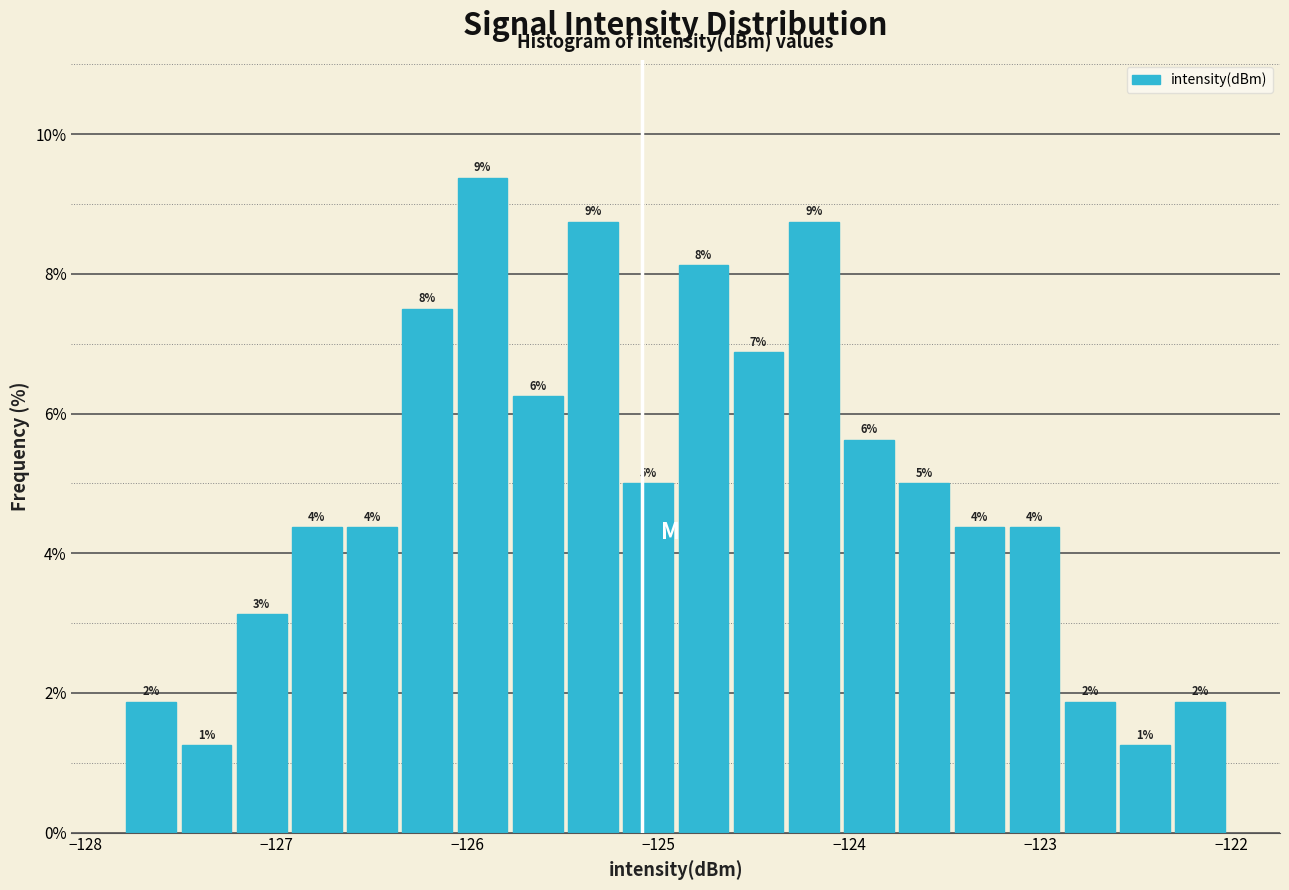

Around what value on the x-axis is the tallest bar? Give the approximate position of its centre, as read against the axis.

-125.9